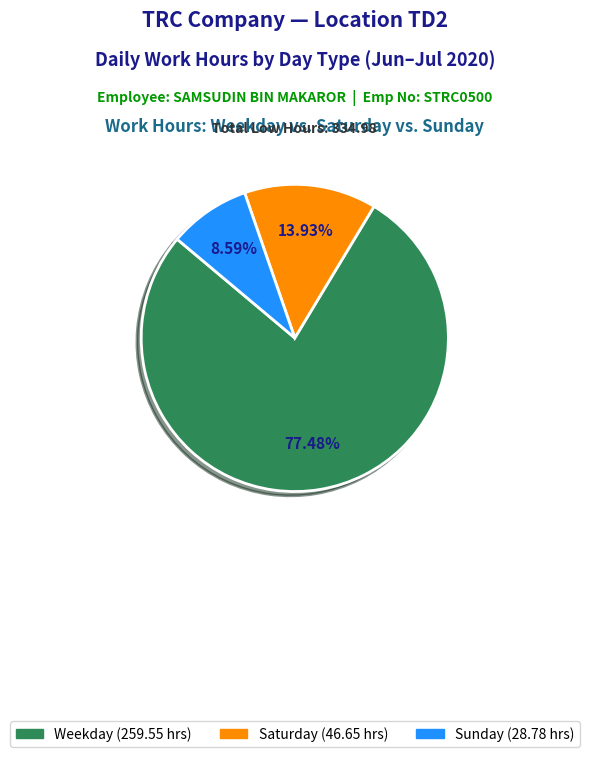

To the nearest percent, what is the difference between the largest and smallest slice percentages?

69%